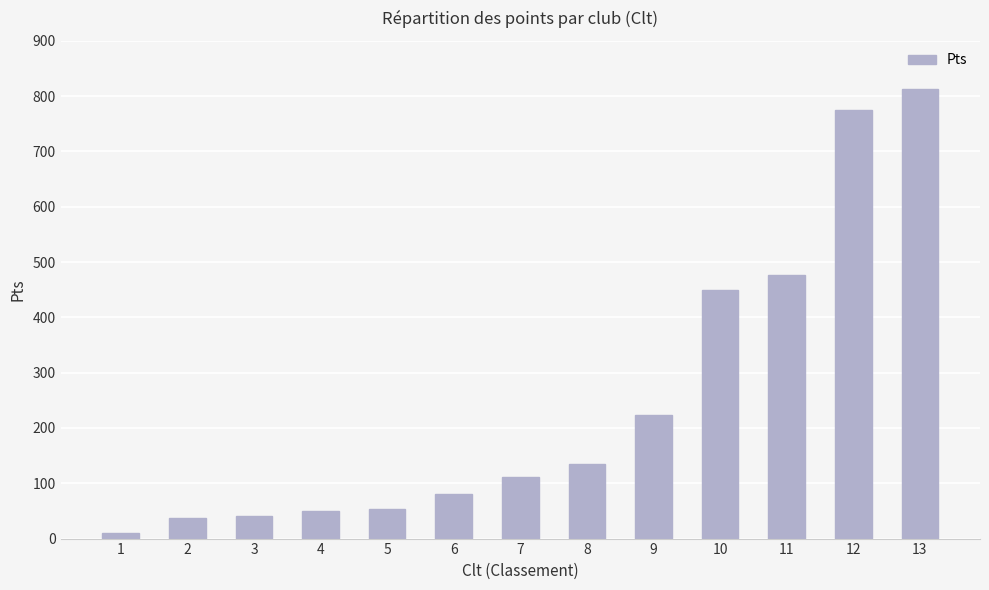

The value at 5 is 54. True or false?

True